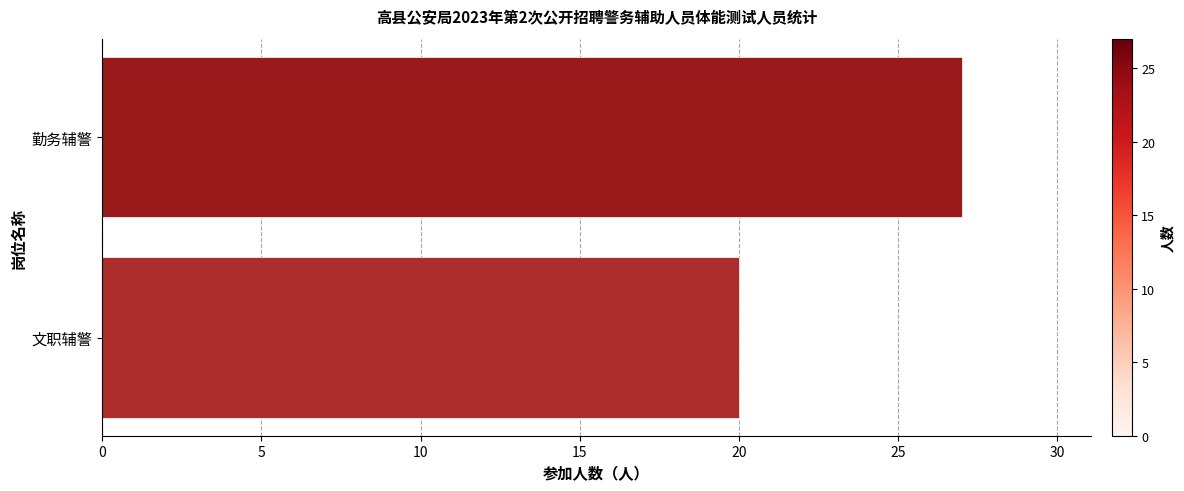

The chart shows a value of 20 at 文职辅警. True or false?

True